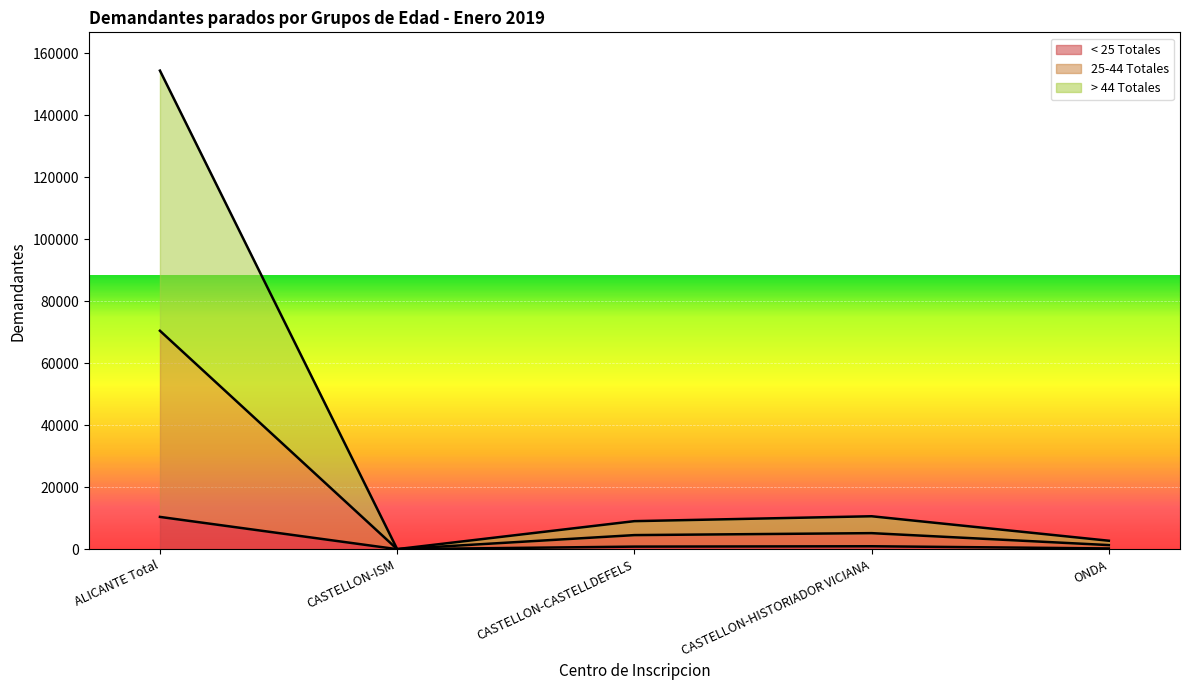

What is the maximum value shown in the chart?

154391